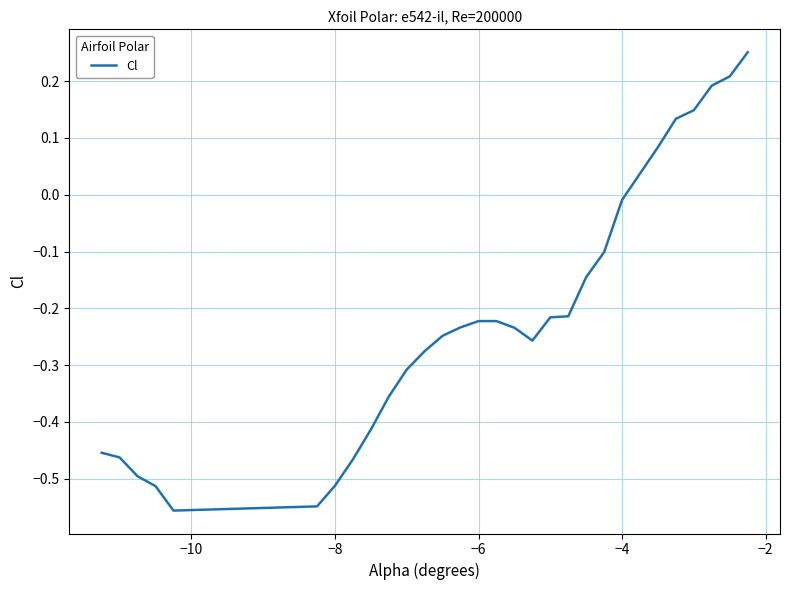

Does the chart display data point markers on the line(s)?

No